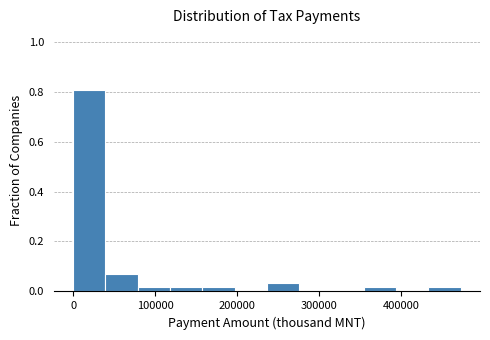

Around what value on the x-axis is the tallest bar? Give the approximate position of its centre, as read against the axis.

20000